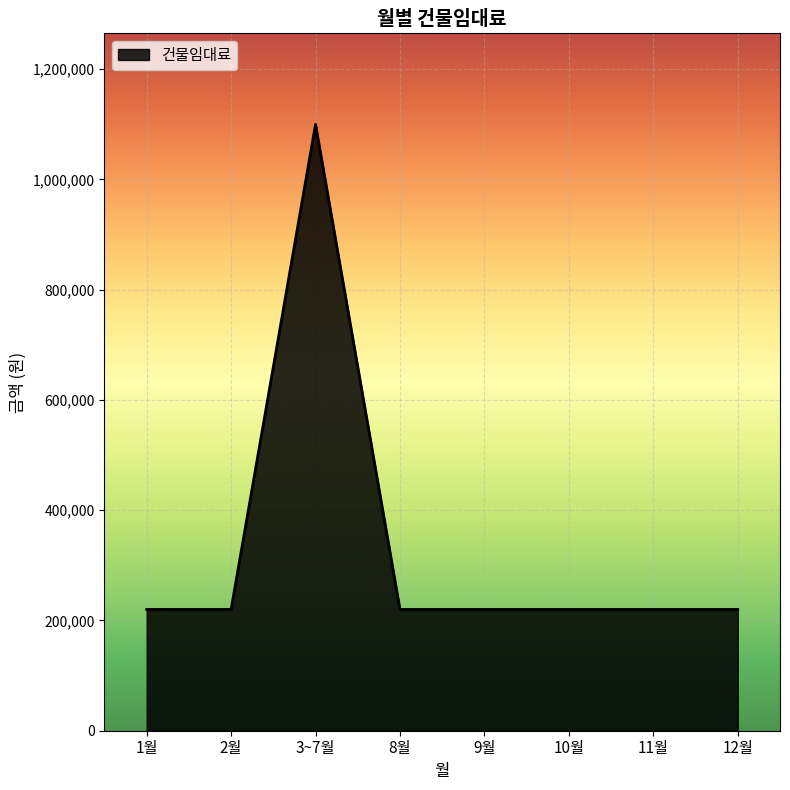

Is it true that the value at 8월 is 387385?

False